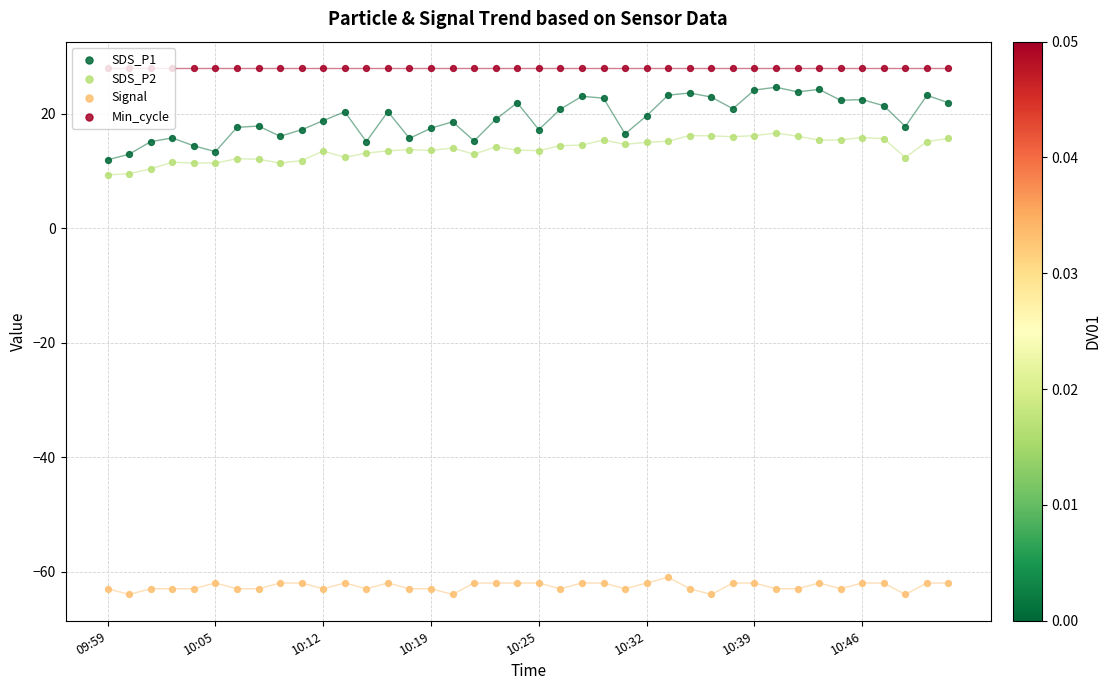

What is the total value across all series at 19?

1.6